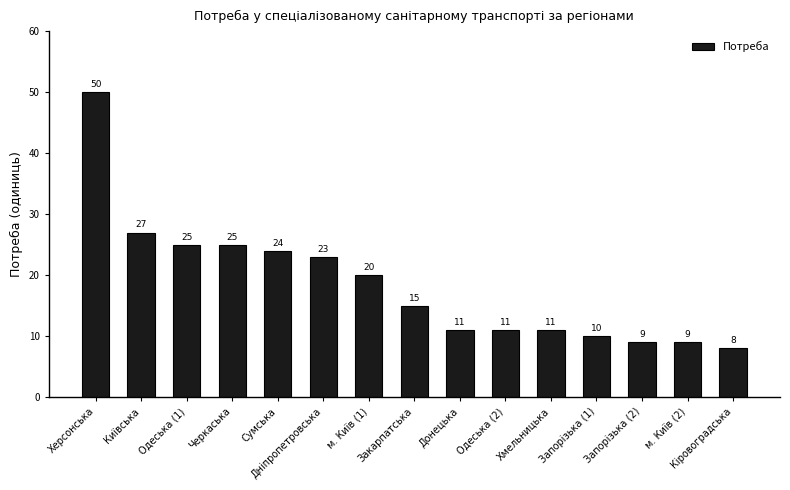

Does the chart contain any negative values?

No